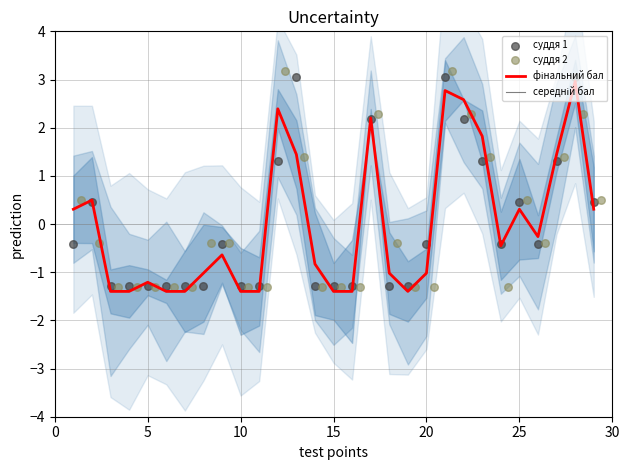

Which series contains the lowest Y value?

середній бал